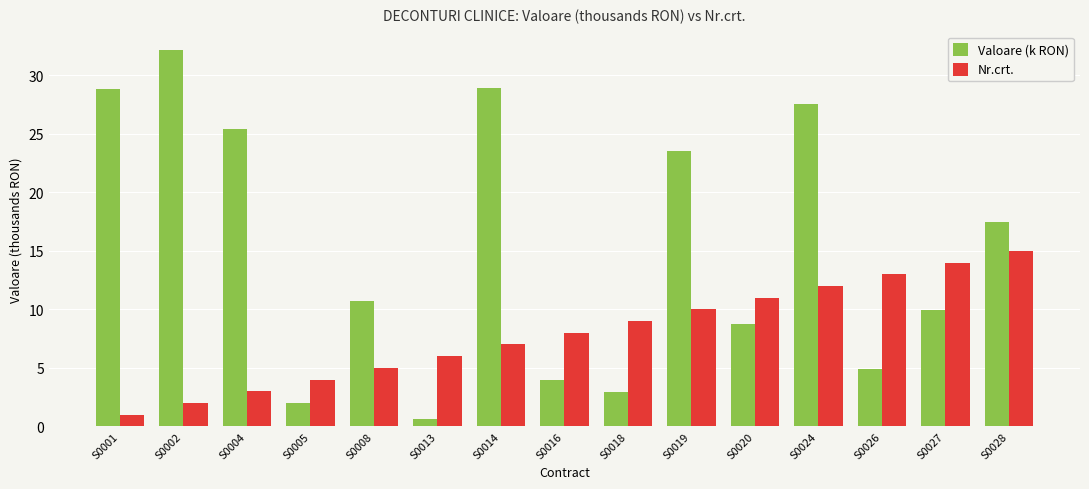

Count the number of categories in the chart.

15